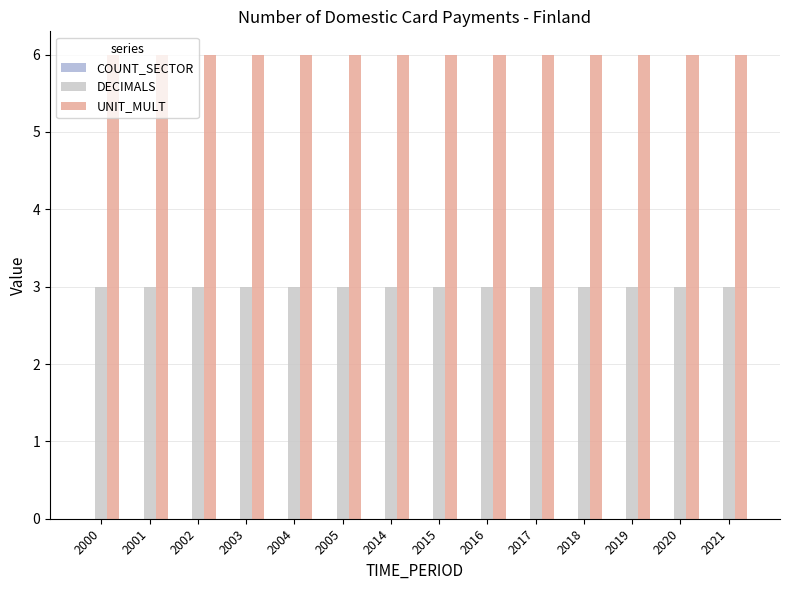

What is the value of the DECIMALS bar at the 1st from the left?

3